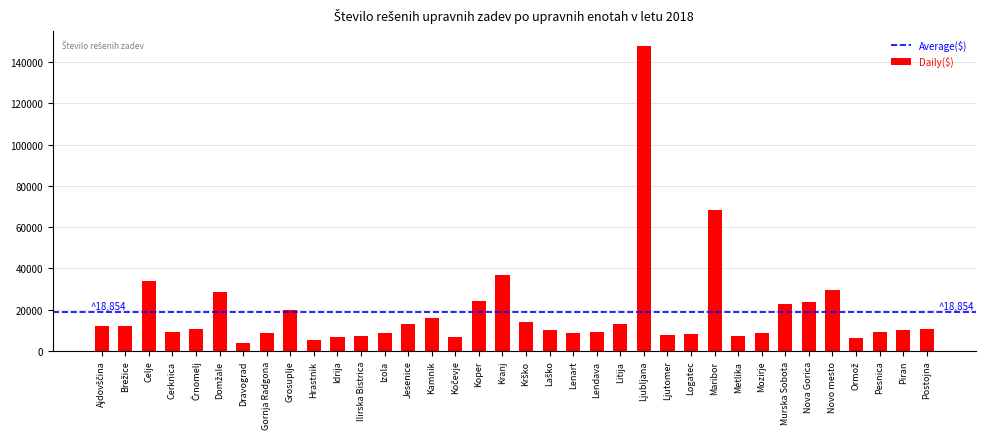

What is the change in value from Lendava to Litija?

+3522